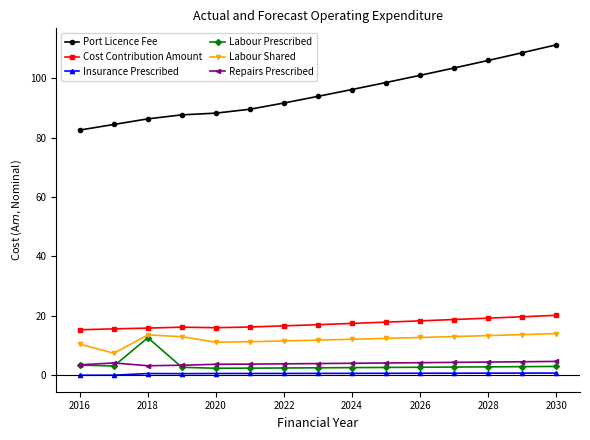

How many lines are shown in the chart?

6